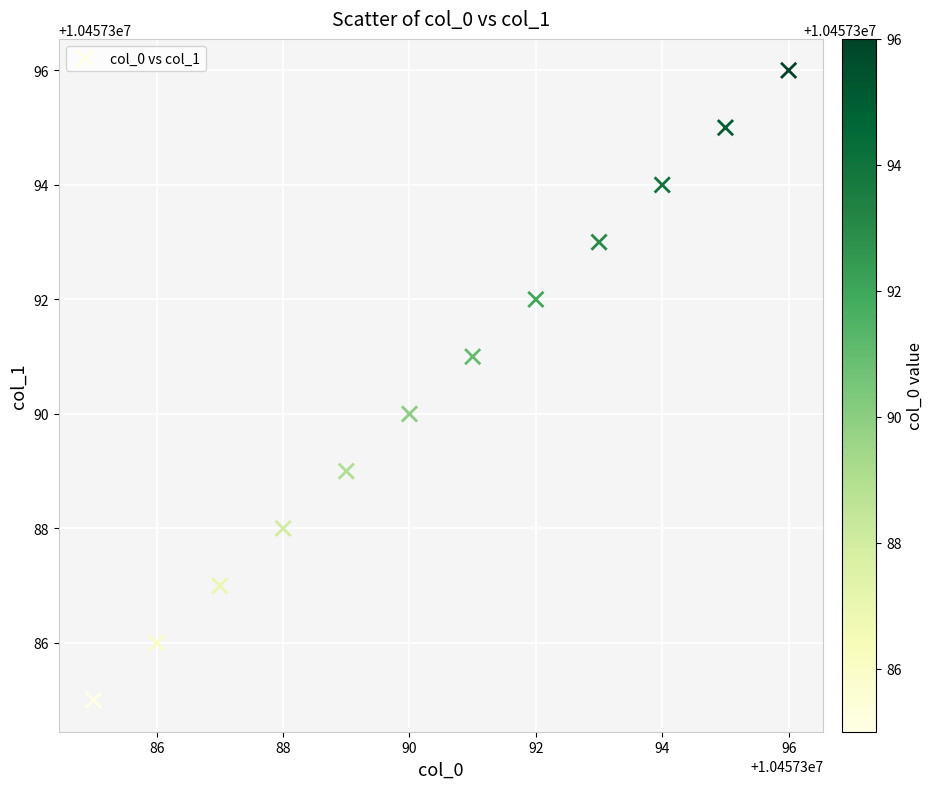

What is the average X value?

10457390